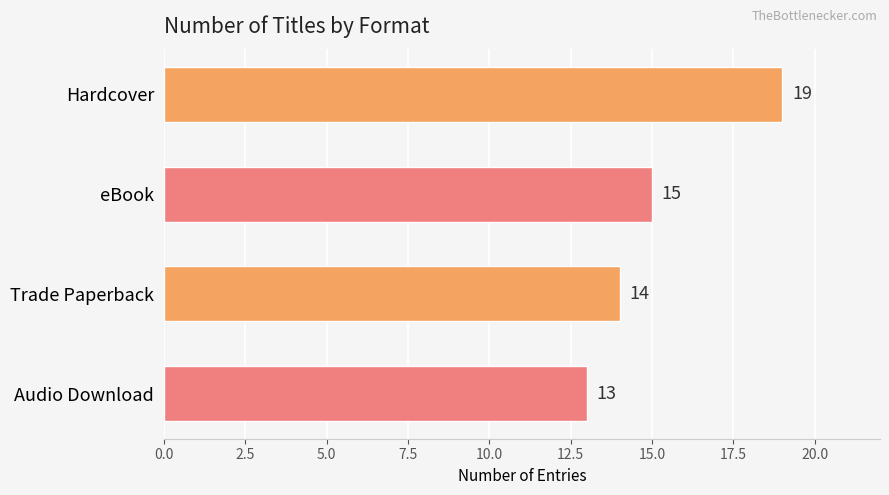

Rank the categories by value from lowest to highest.

Audio Download, Trade Paperback, eBook, Hardcover